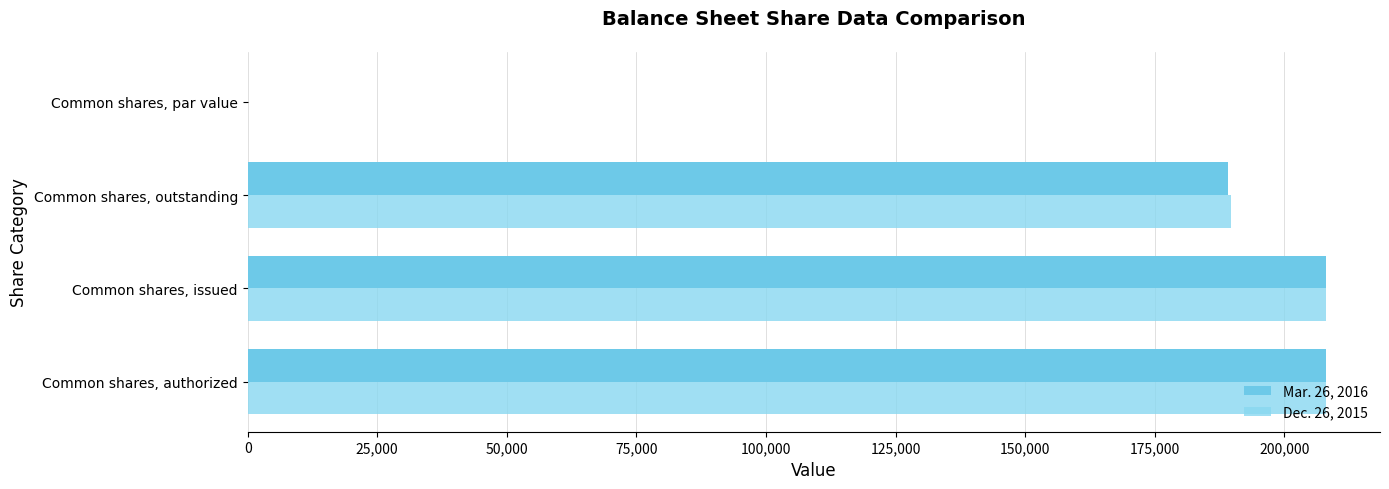

Count the number of data series in this chart.

2